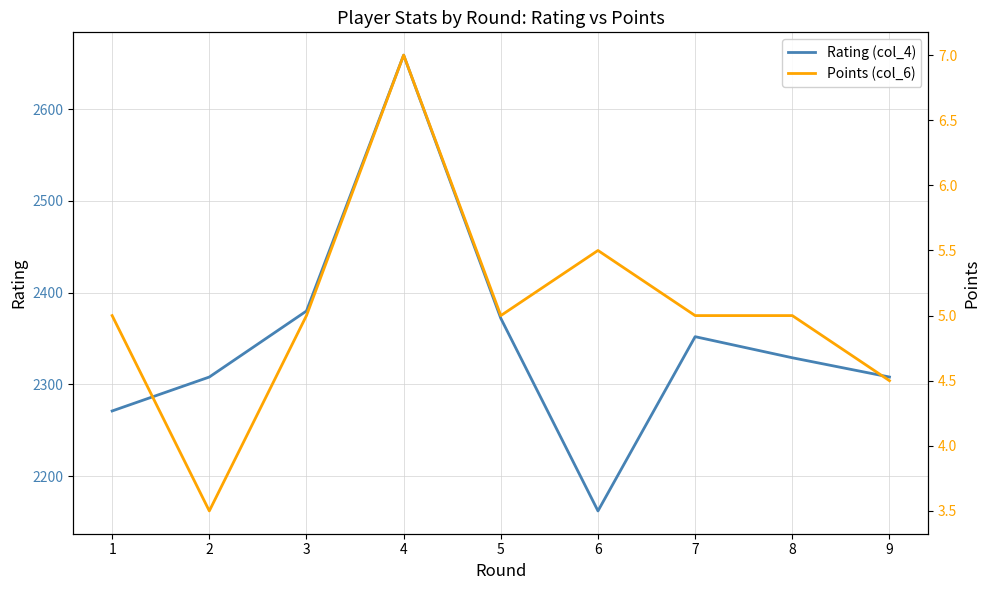

Between 3 and 5, which series saw the biggest shift?

Rating (col_4)